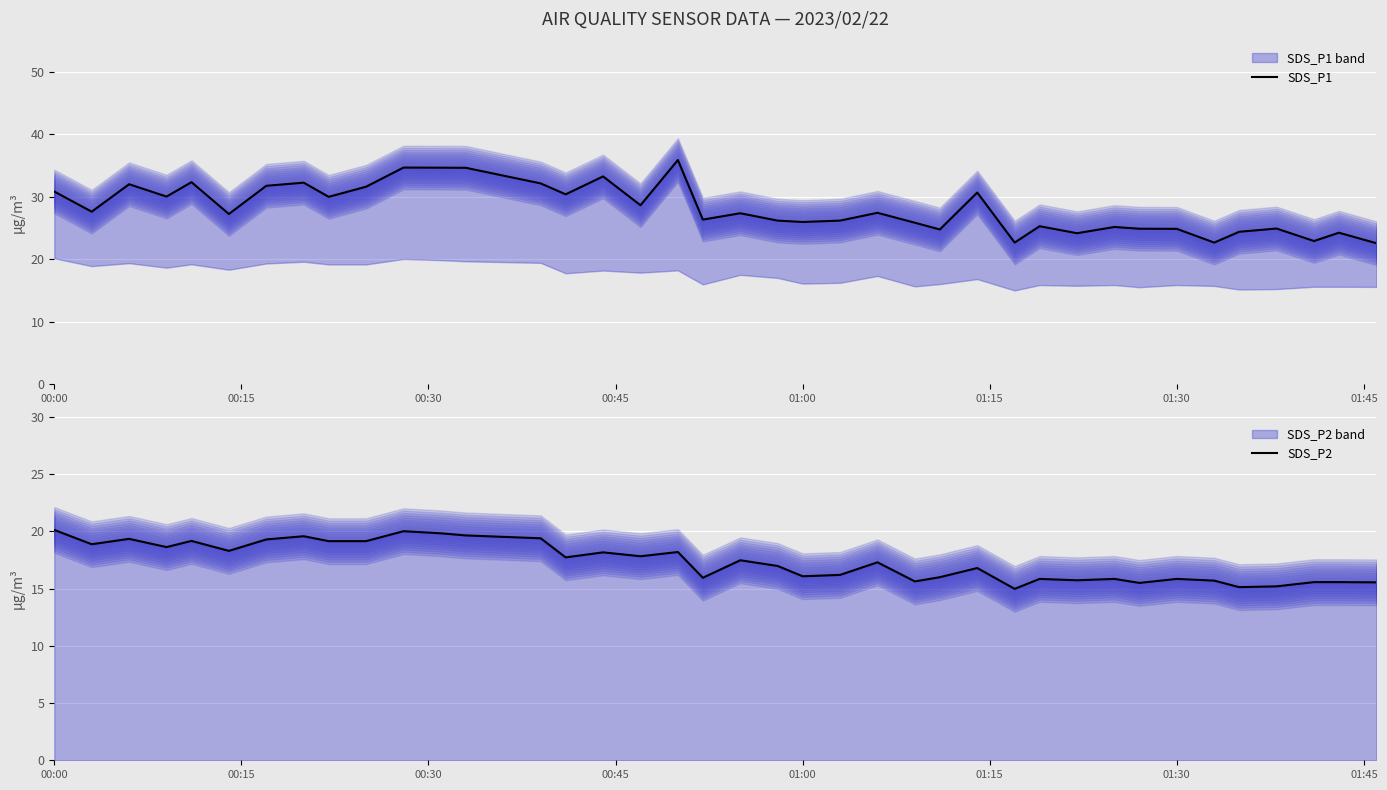

What are all the series names shown in the legend?

SDS_P1, SDS_P2